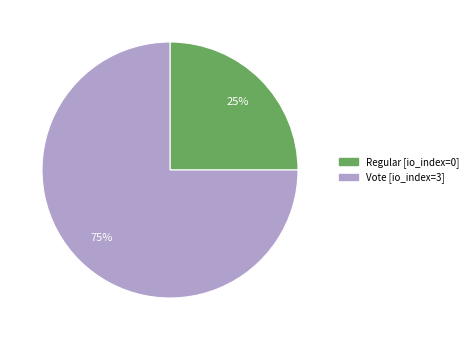

True or false: Regular accounts for 38% of the total.

False